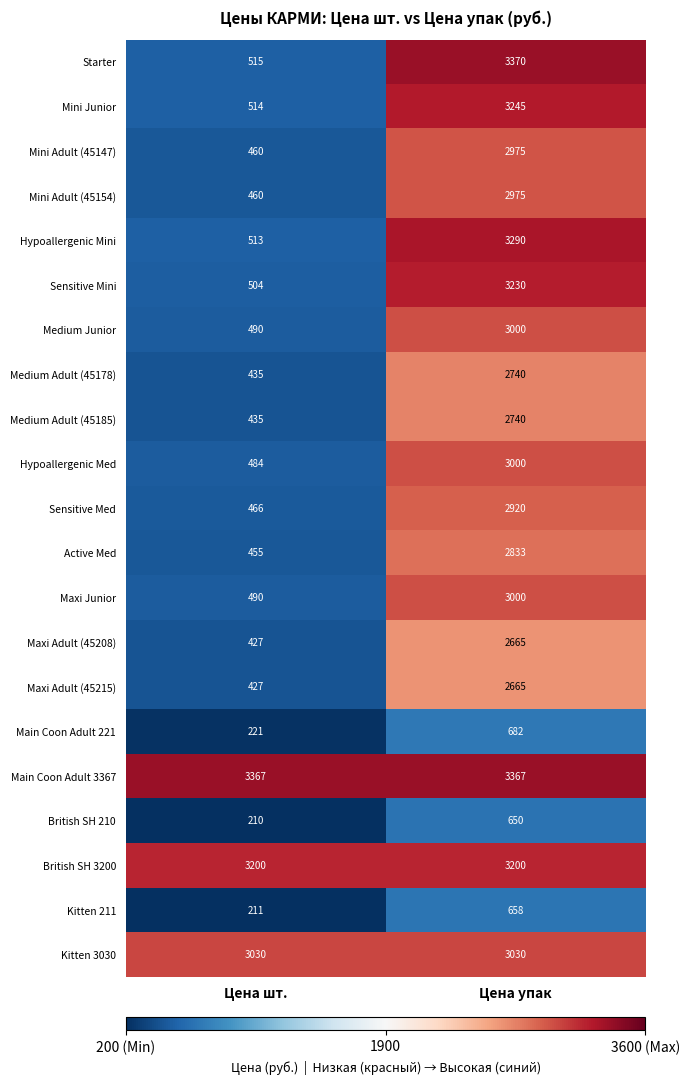

Which series has the largest range (max minus min)?

Starter